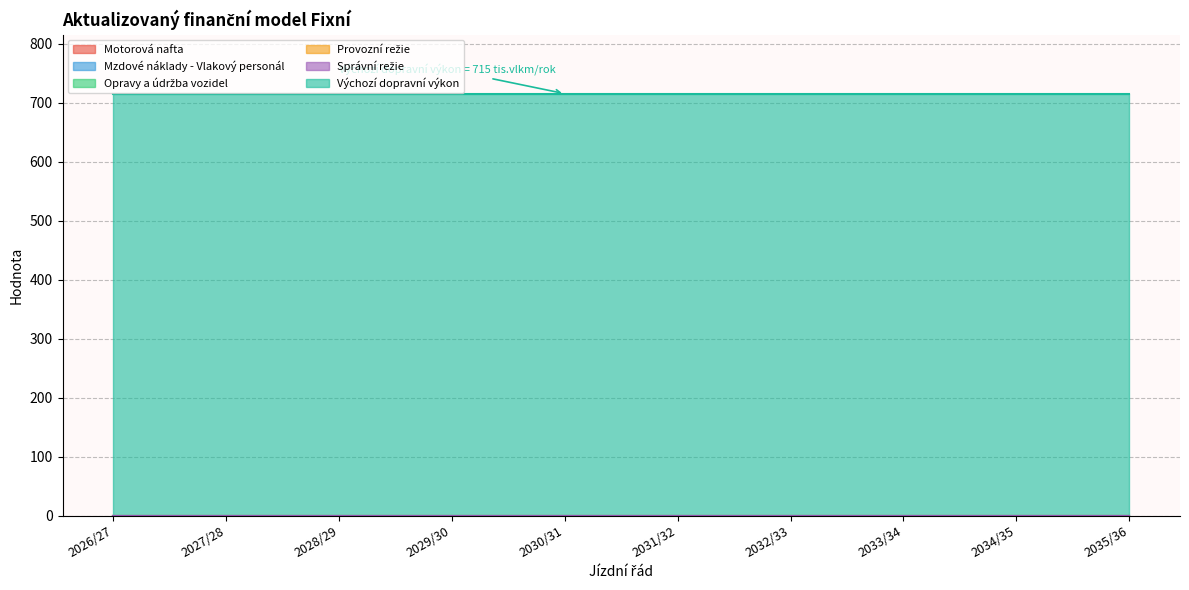

What are all the series names shown in the legend?

Motorová nafta, Mzdové náklady - Vlakový personál, Opravy a údržba vozidel, Provozní režie, Správní režie, Výchozí dopravní výkon